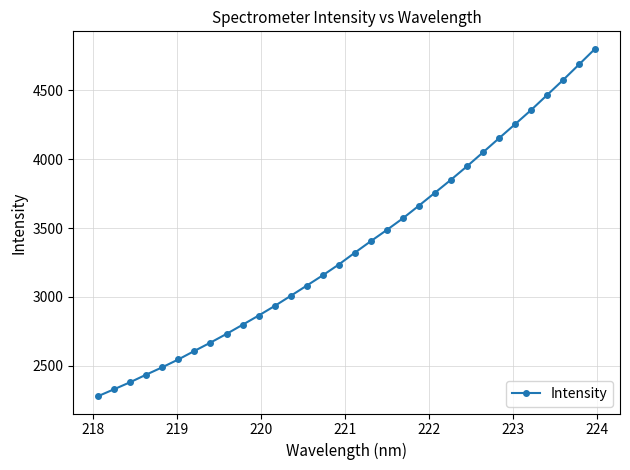

What is the difference between the second highest and minimum values?

2411.9